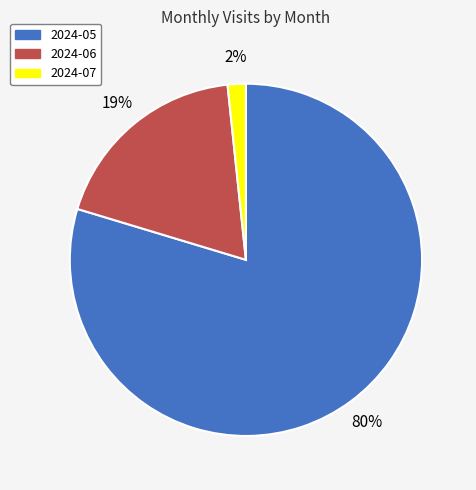

To the nearest percent, what is the average slice percentage?

33%